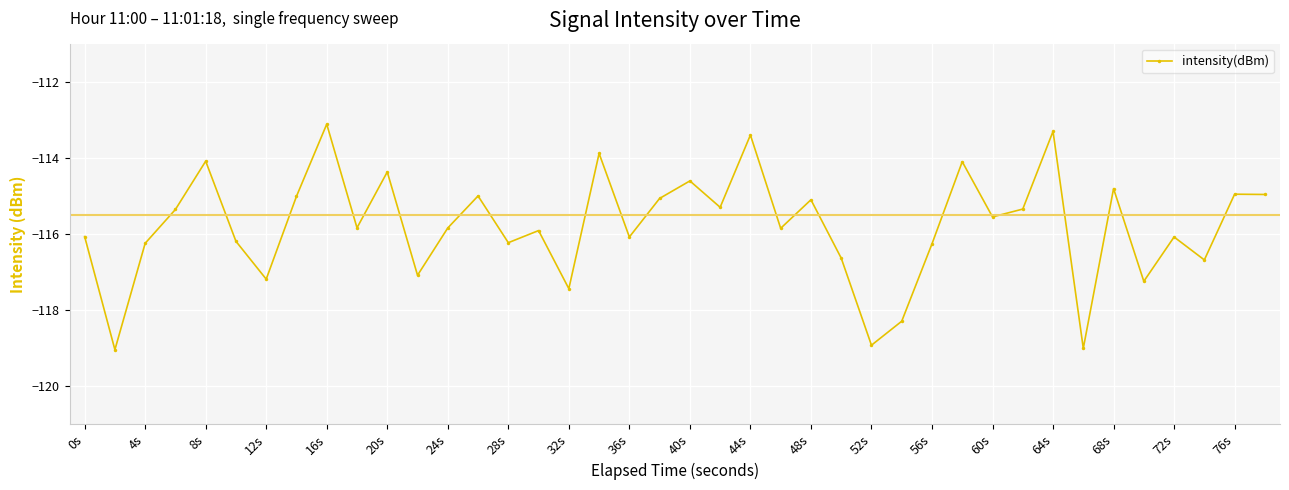

True or false: the data has more than 0 interior local peaks.

True